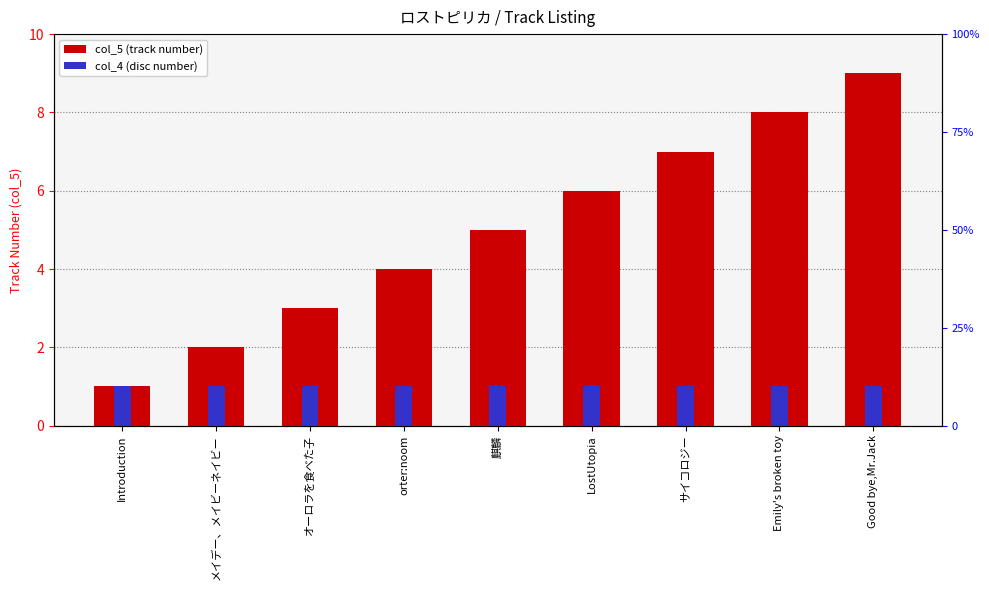

How many bars are there in total?

18